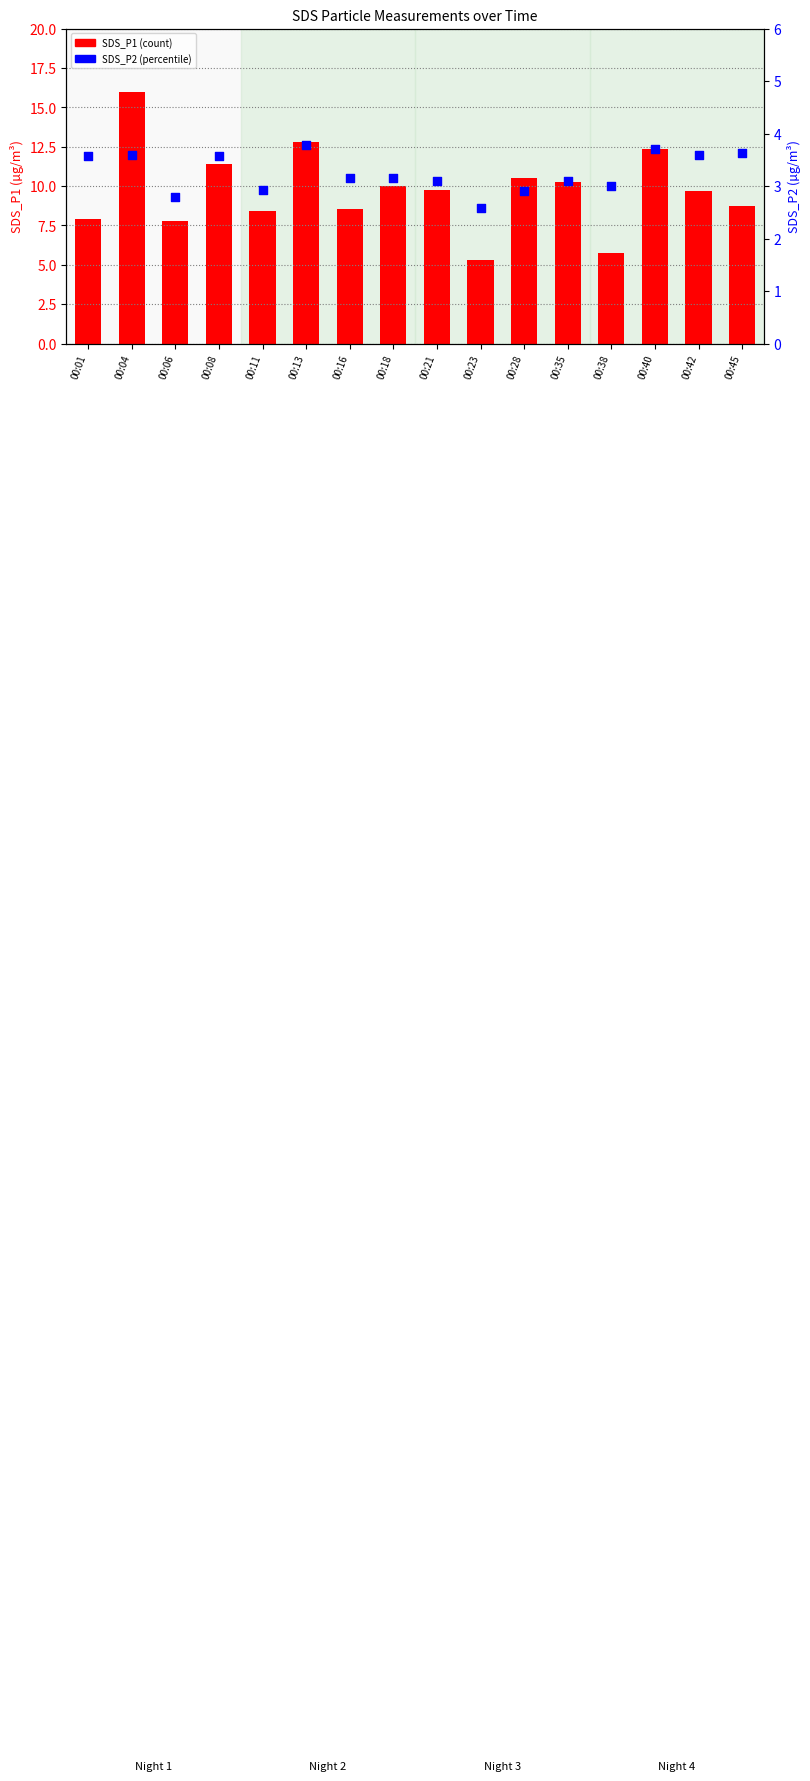

At how many categories does at least one series exceed 5?

16